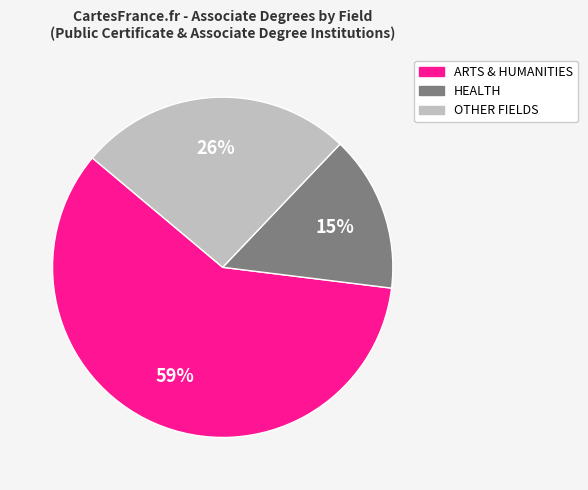

To the nearest percent, what is the difference between the largest and smallest slice percentages?

44%